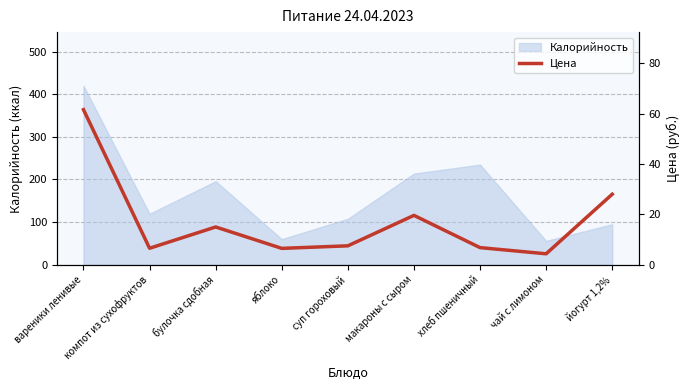

At which category does the data reach its first local peak?

булочка сдобная